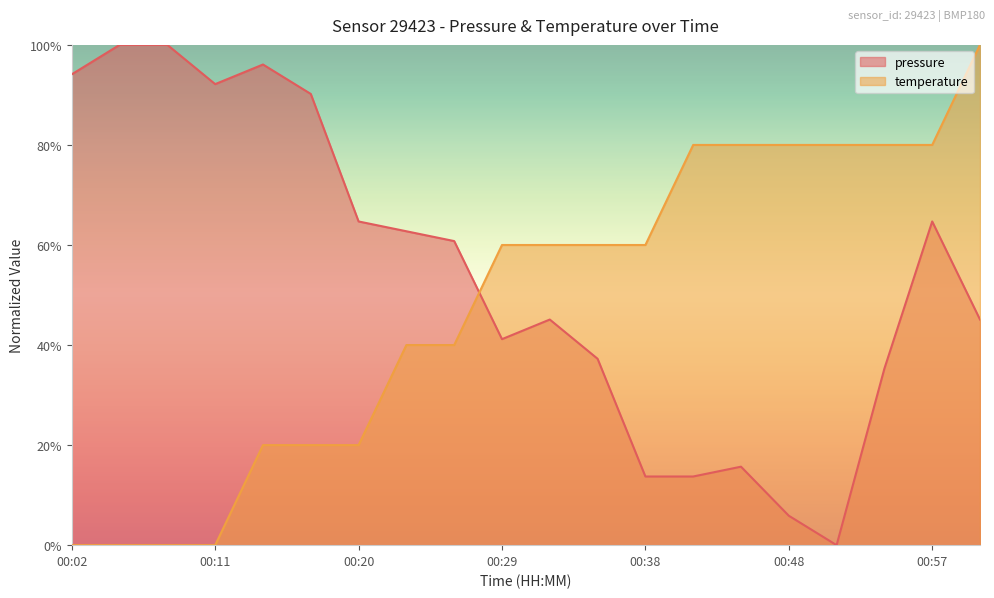

How many data points in temperature are less than 59?

9